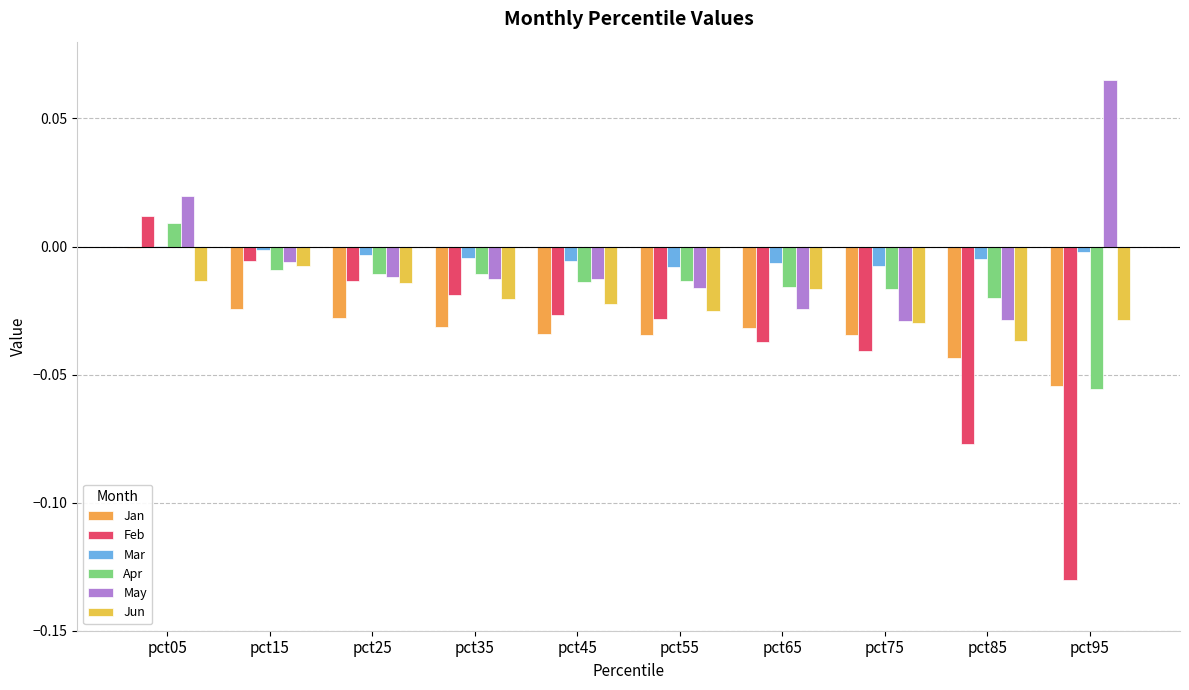

Reading left to right, list all the values displayed in this chart.

Jan: pct05=-0.0	pct15=-0.0	pct25=-0.0	pct35=-0.0	pct45=-0.0	pct55=-0.0	pct65=-0.0	pct75=-0.0	pct85=-0.0	pct95=-0.1
Feb: pct05=0.0	pct15=-0.0	pct25=-0.0	pct35=-0.0	pct45=-0.0	pct55=-0.0	pct65=-0.0	pct75=-0.0	pct85=-0.1	pct95=-0.1
Mar: pct05=0.0	pct15=-0.0	pct25=-0.0	pct35=-0.0	pct45=-0.0	pct55=-0.0	pct65=-0.0	pct75=-0.0	pct85=-0.0	pct95=-0.0
Apr: pct05=0.0	pct15=-0.0	pct25=-0.0	pct35=-0.0	pct45=-0.0	pct55=-0.0	pct65=-0.0	pct75=-0.0	pct85=-0.0	pct95=-0.1
May: pct05=0.0	pct15=-0.0	pct25=-0.0	pct35=-0.0	pct45=-0.0	pct55=-0.0	pct65=-0.0	pct75=-0.0	pct85=-0.0	pct95=0.1
Jun: pct05=-0.0	pct15=-0.0	pct25=-0.0	pct35=-0.0	pct45=-0.0	pct55=-0.0	pct65=-0.0	pct75=-0.0	pct85=-0.0	pct95=-0.0